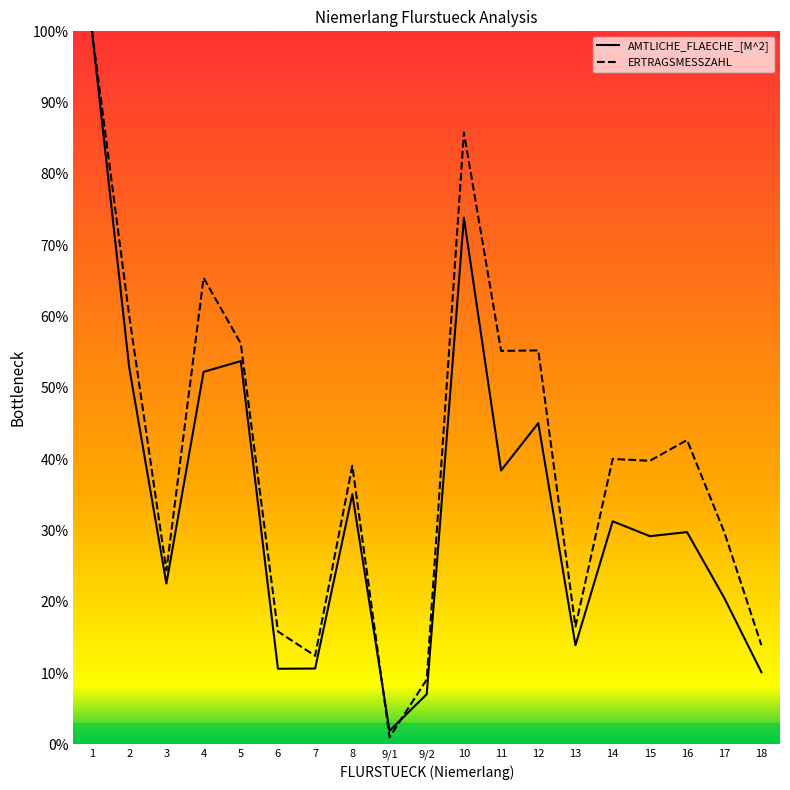

Where is the first local minimum for AMTLICHE_FLAECHE_[M^2]?

3